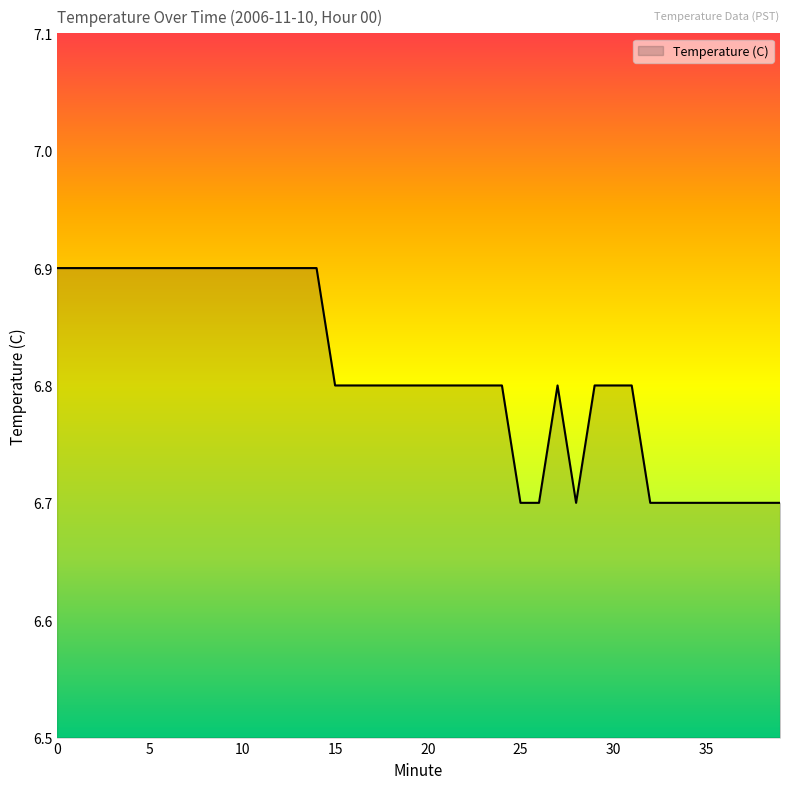

Reading left to right, list all the values displayed in this chart.

6.9	6.9	6.9	6.9	6.9	6.9	6.9	6.9	6.9	6.9	6.9	6.9	6.9	6.9	6.9	6.8	6.8	6.8	6.8	6.8	6.8	6.8	6.8	6.8	6.8	6.7	6.7	6.8	6.7	6.8	6.8	6.8	6.7	6.7	6.7	6.7	6.7	6.7	6.7	6.7